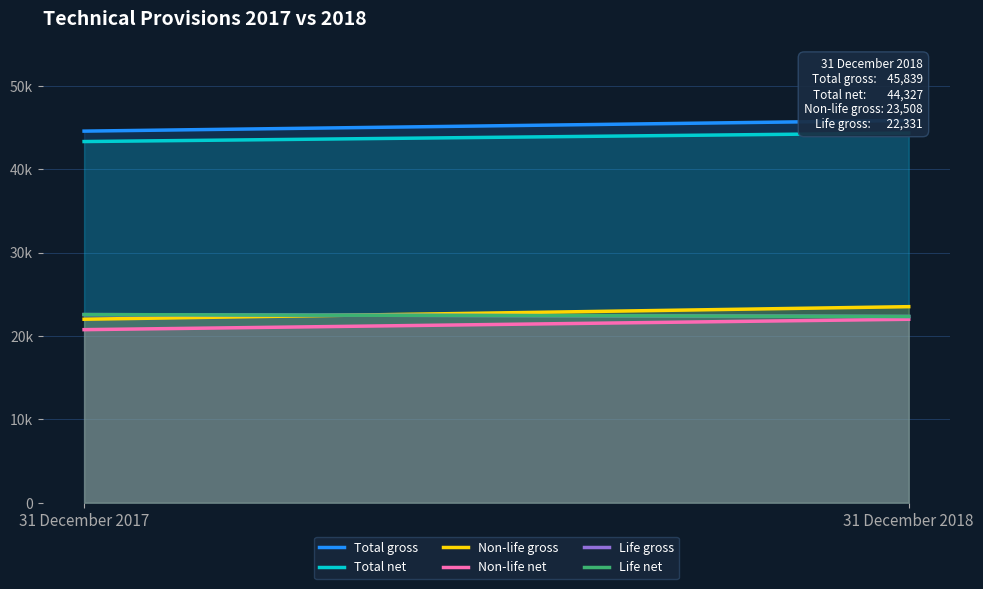

What is the difference between the 31 Dec 2017 net values at Life gross and Non-life gross?

1808